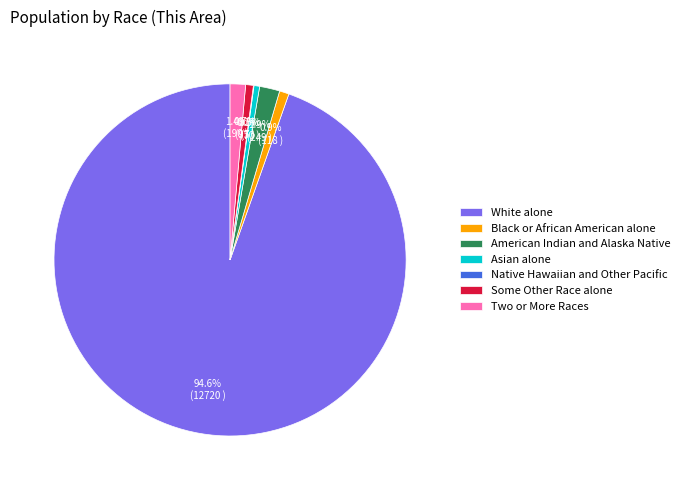

To the nearest percent, what is the difference between the White alone and American Indian and Alaska Native slice percentages?

93%